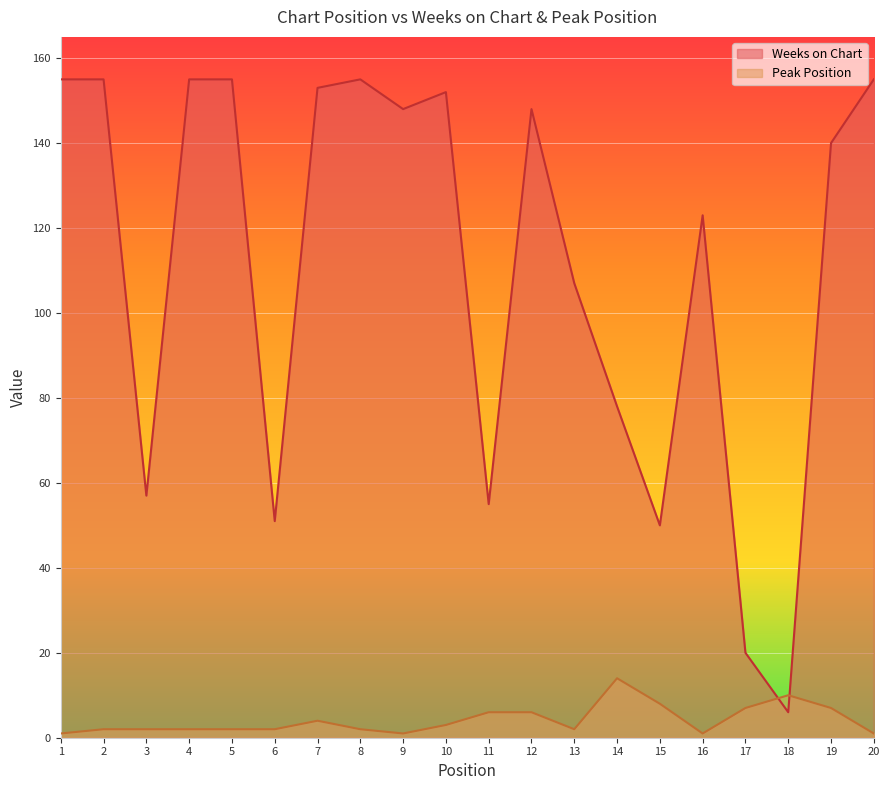

Which series has the widest spread of values?

Weeks on Chart